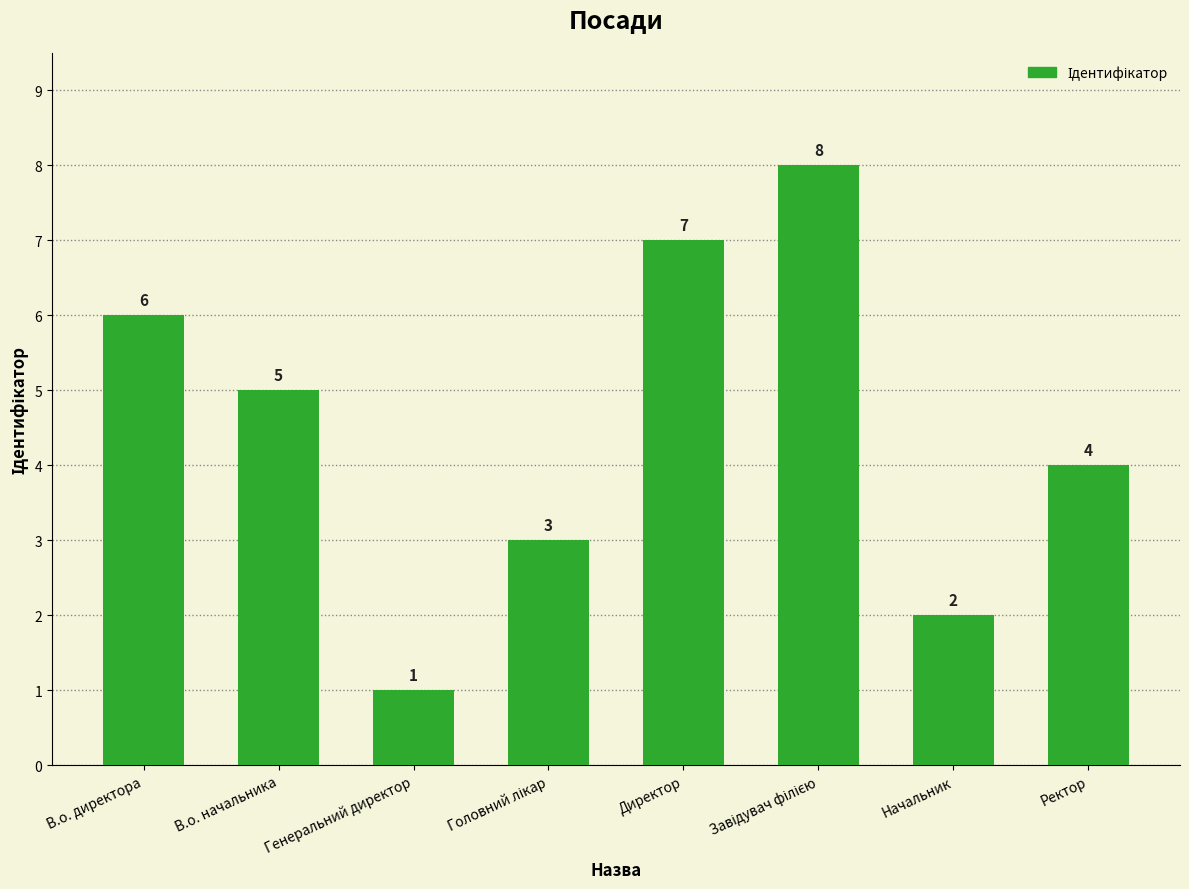

What is the change in value from Генеральний директор to Начальник?

+1